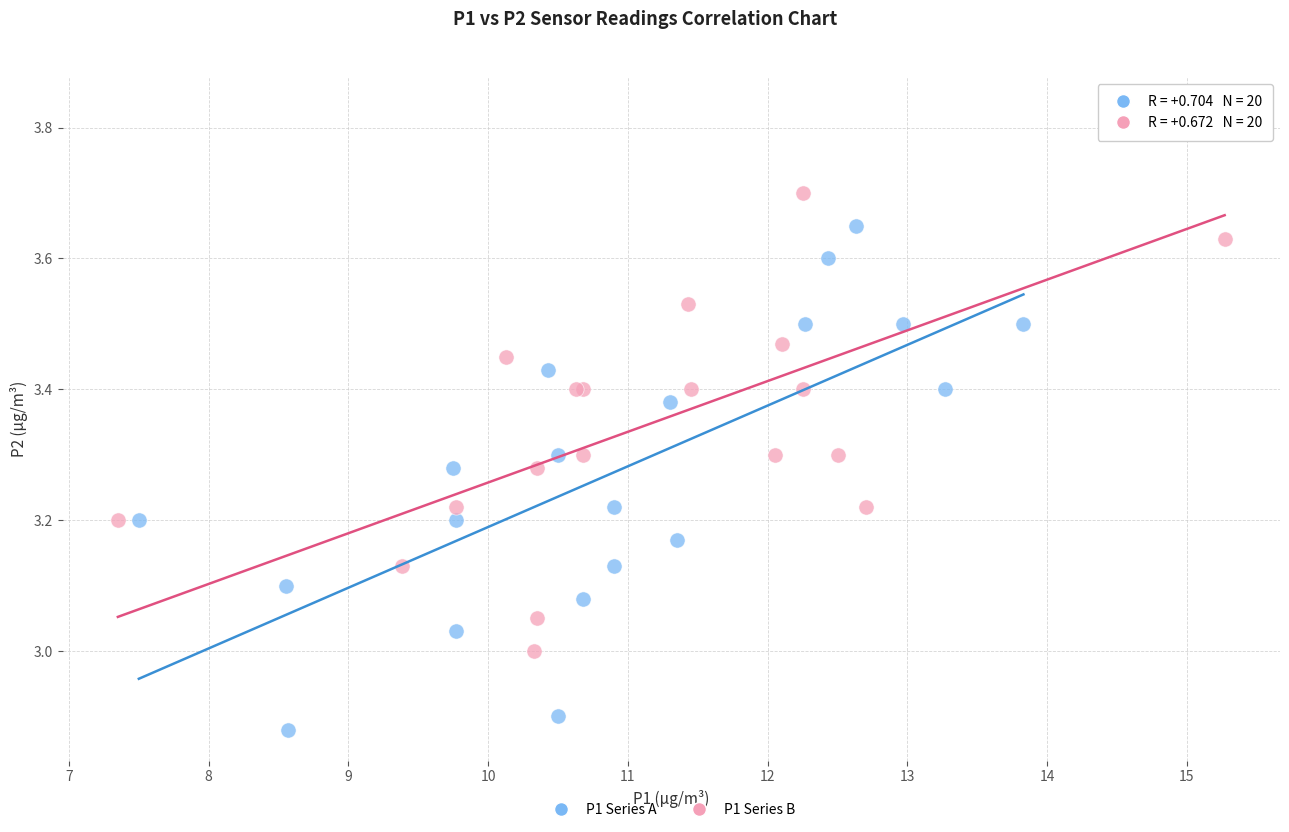

Which series reaches the maximum Y coordinate?

P1 Series B